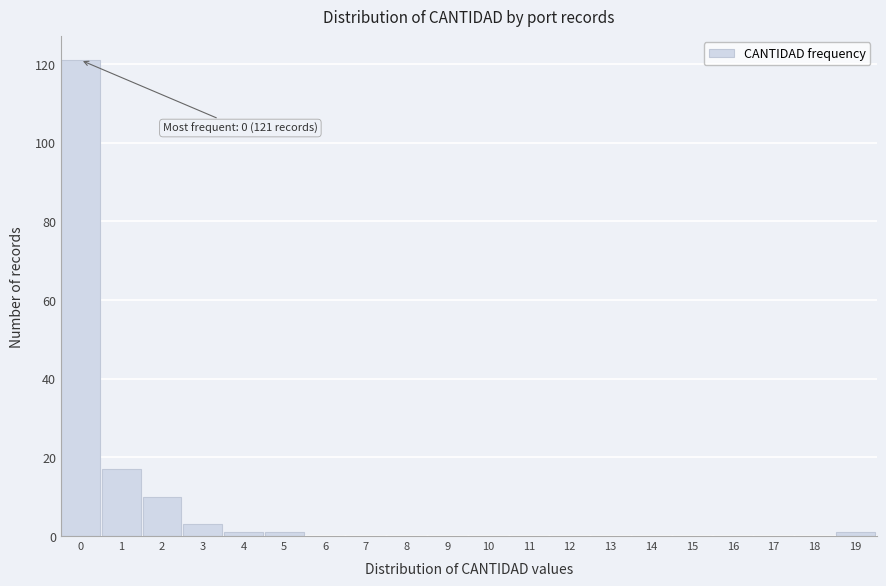

Reading right to left, list all the values displayed in this chart.

19=1	18=0	17=0	16=0	15=0	14=0	13=0	12=0	11=0	10=0	9=0	8=0	7=0	6=0	5=1	4=1	3=3	2=10	1=17	0=121